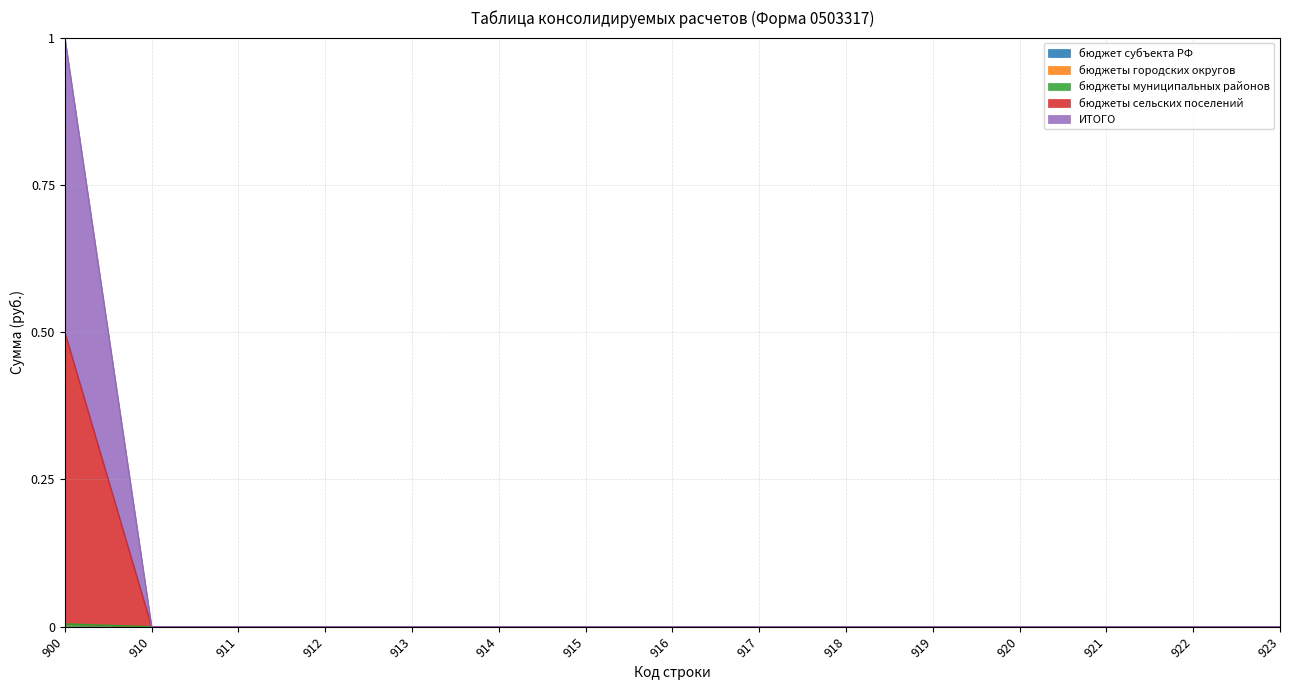

How many data points does each series have?

15